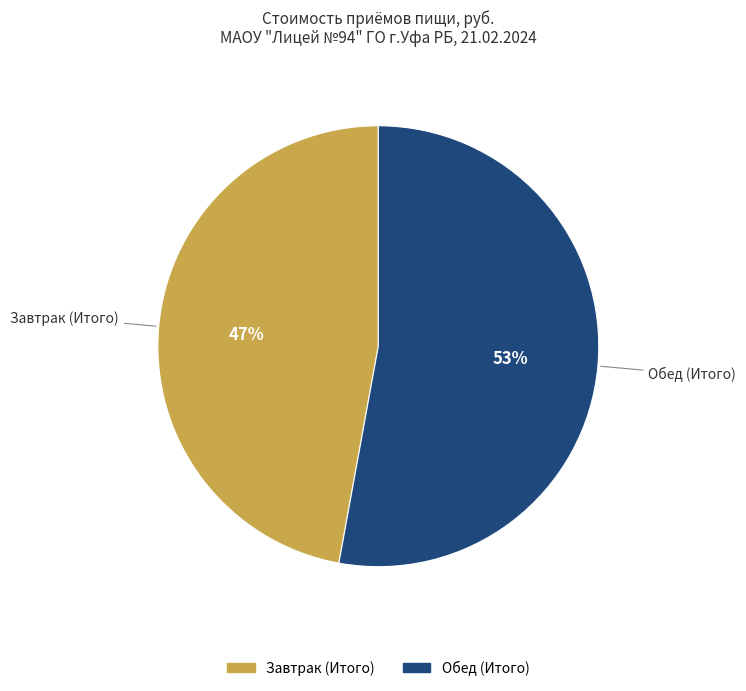

Which slice represents more than half of the pie?

Обед (Итого)